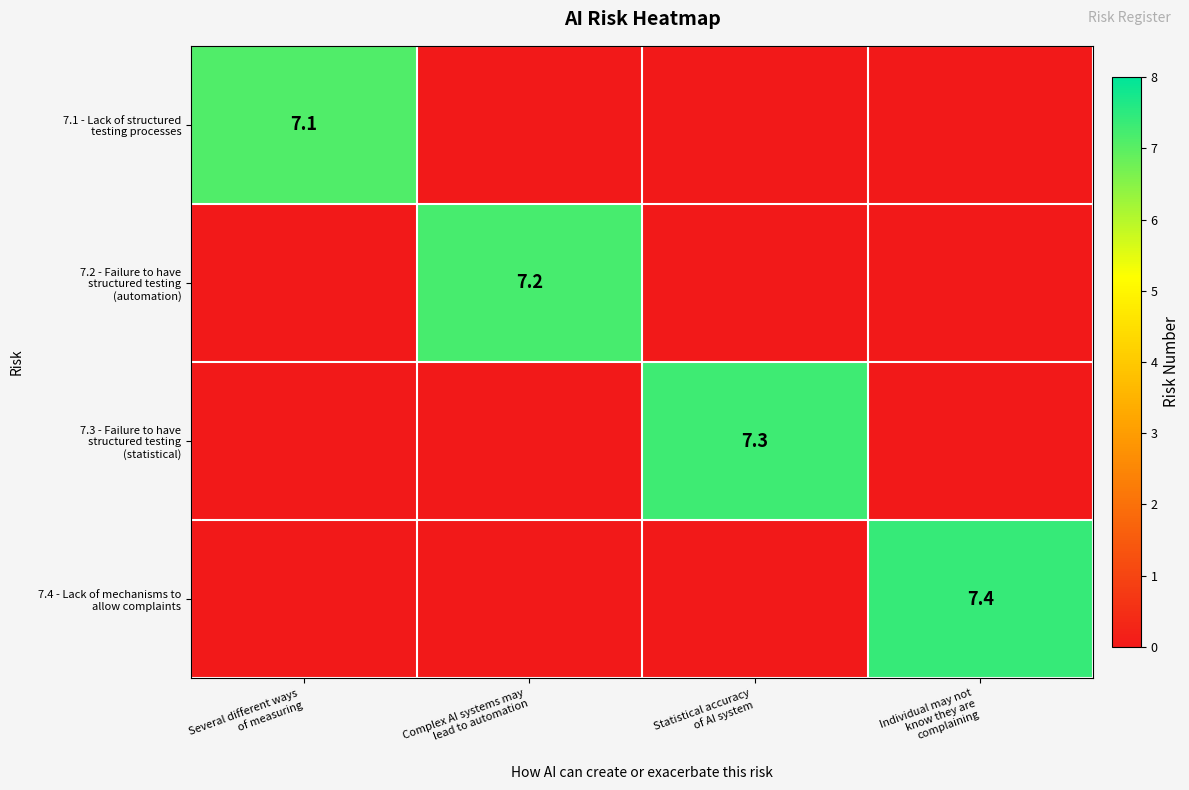

True or false: 7.3 - Failure to have structured testing (statistical) has a value of 0.0 at Individual may not know they are complaining.

True